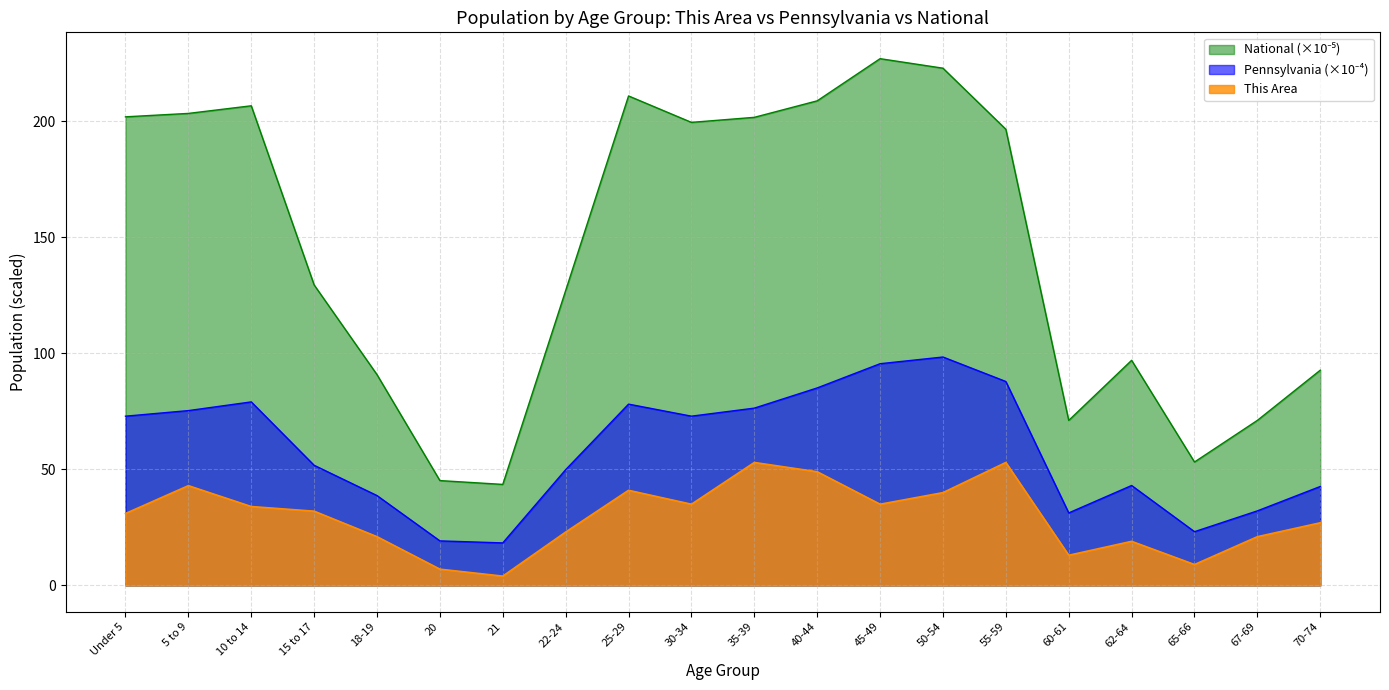

Between 35-39 and 40-44, which series saw the biggest shift?

Pennsylvania